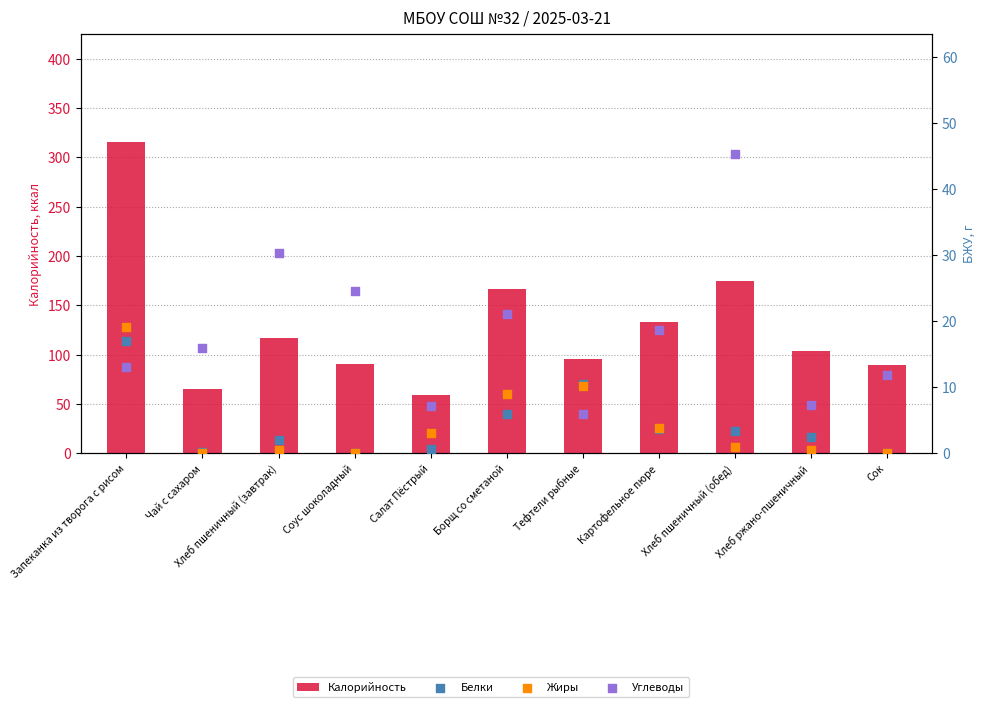

What are all the series names shown in the legend?

Калорийность, Белки, Жиры, Углеводы